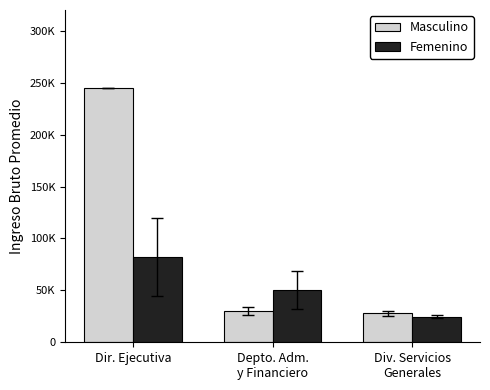

Are the bars horizontal?

No